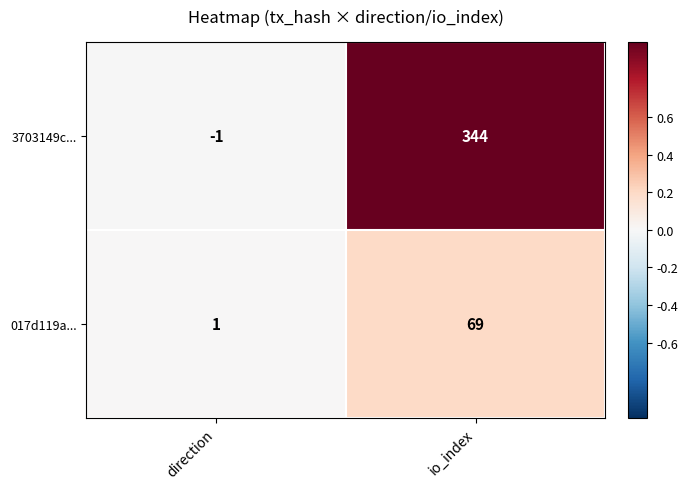

The 017d119a... series shows 0 at direction. True or false?

False